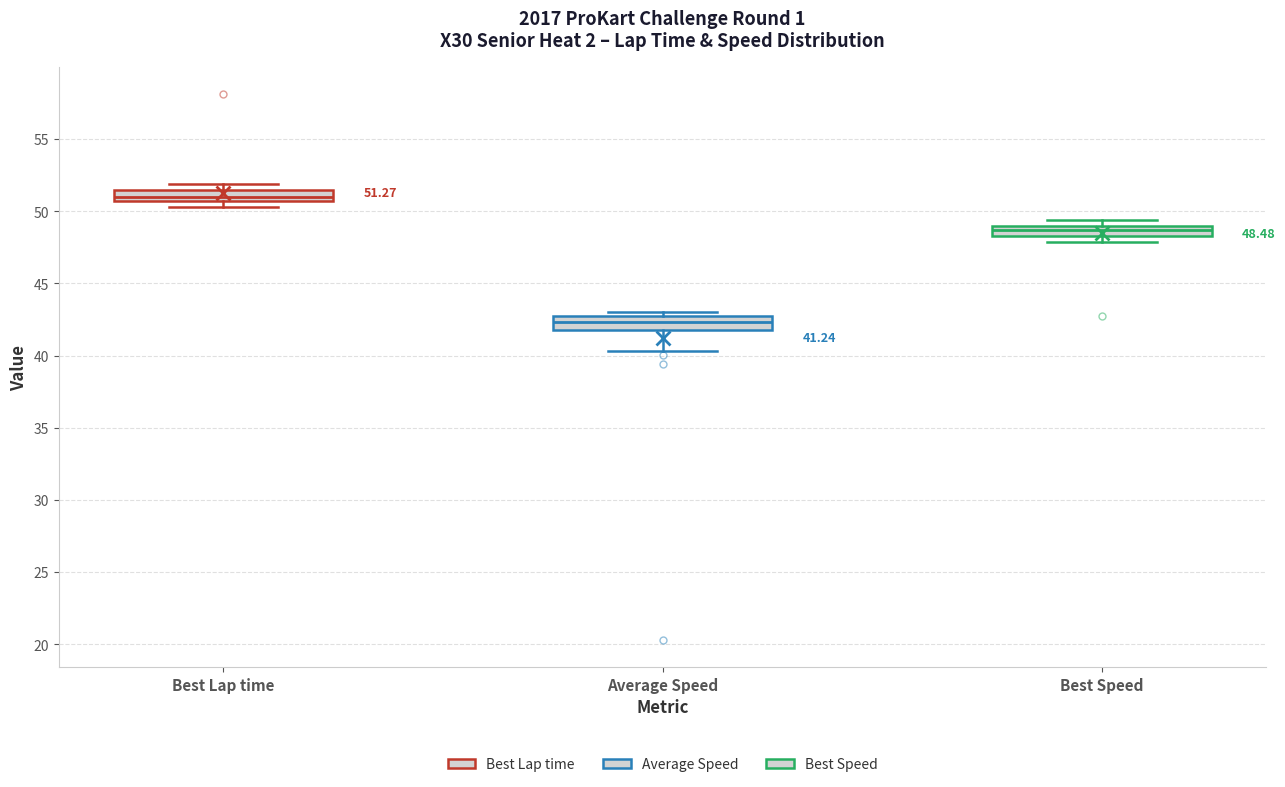

Which box's median line is the lowest?

Average Speed